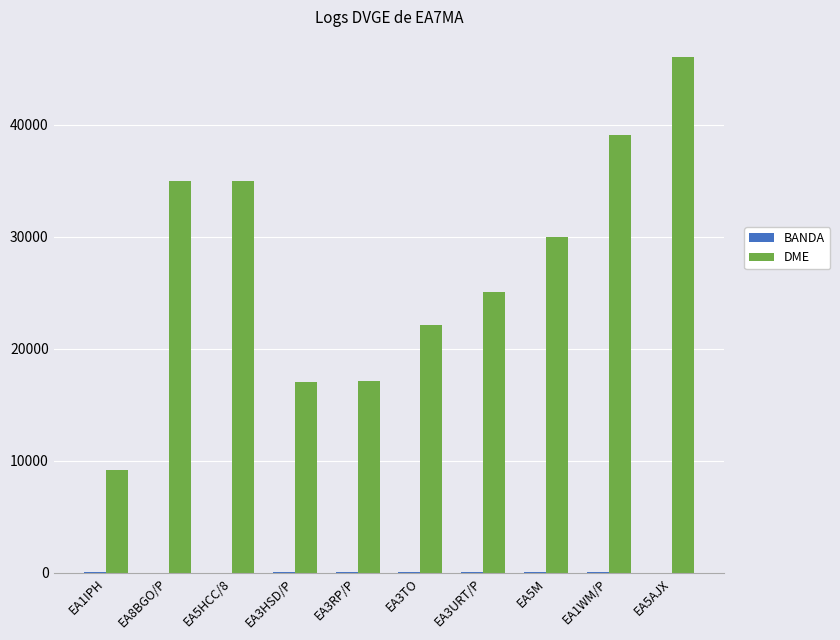

The value of DME at EA3TO is 14171. True or false?

False